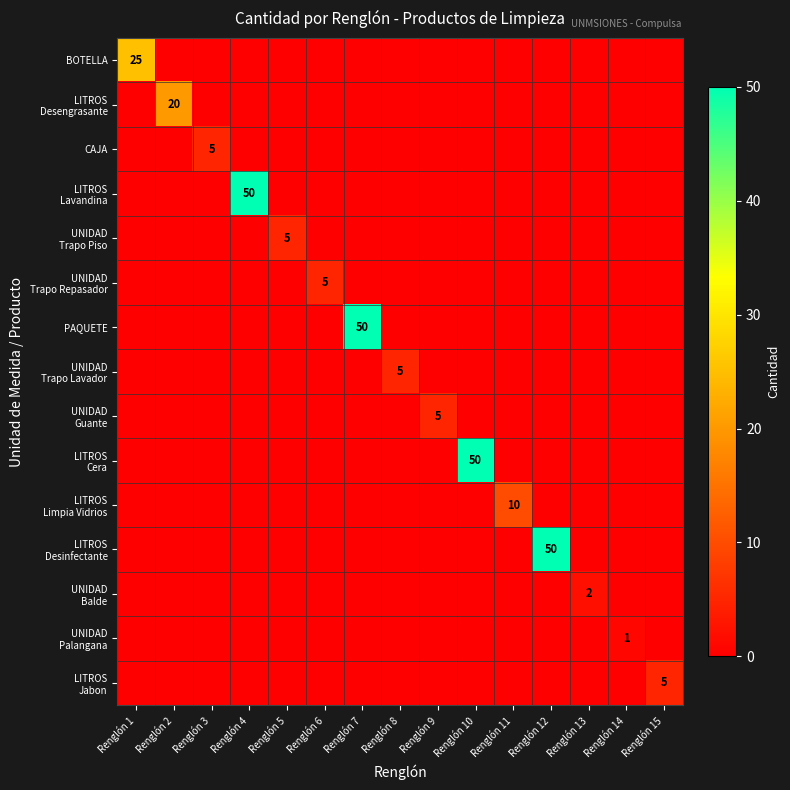

The value of PAQUETE at Renglón 7 is 79. True or false?

False